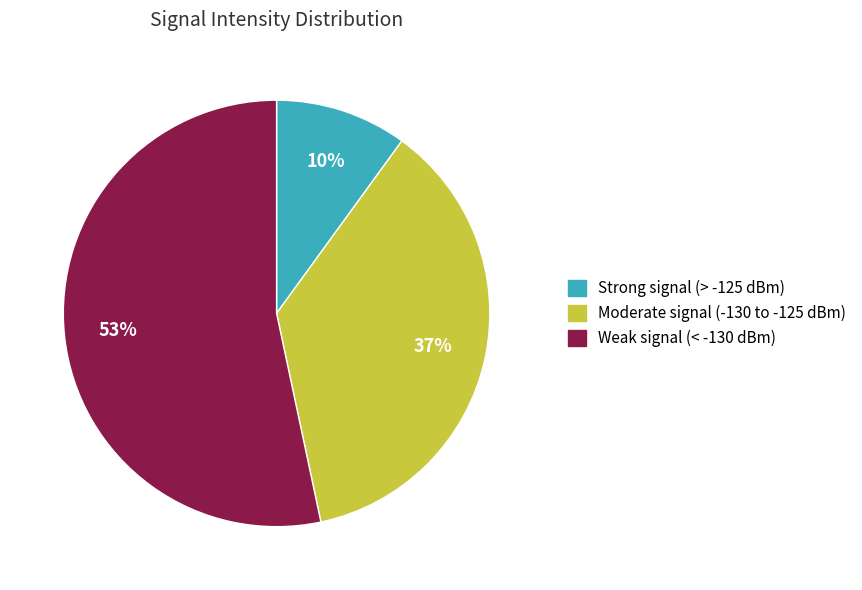

Does any single category account for the majority?

Yes